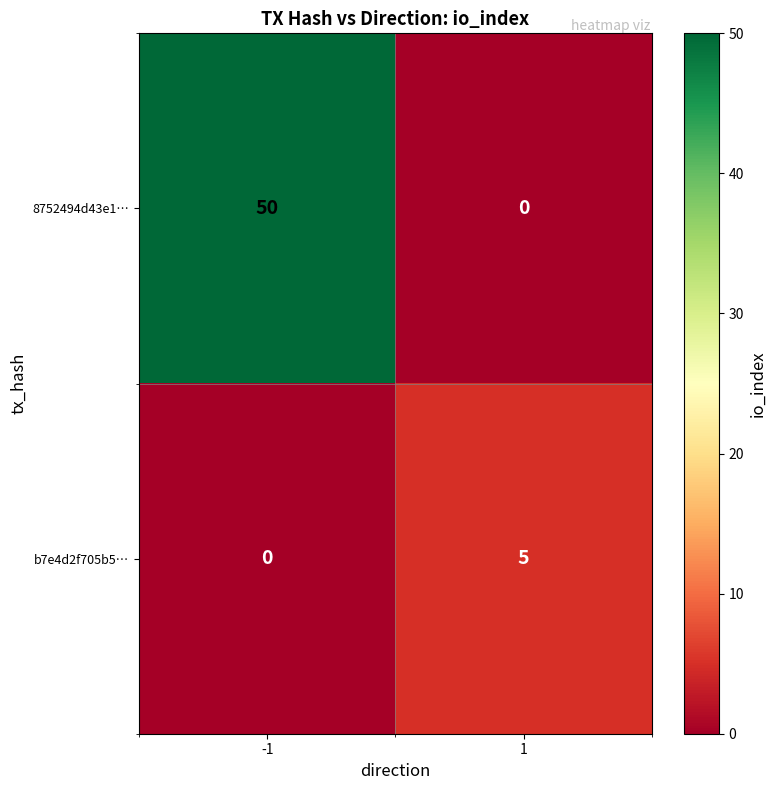

What is the sum of the b7e4d2f705b5… values at -1 and 1?

5